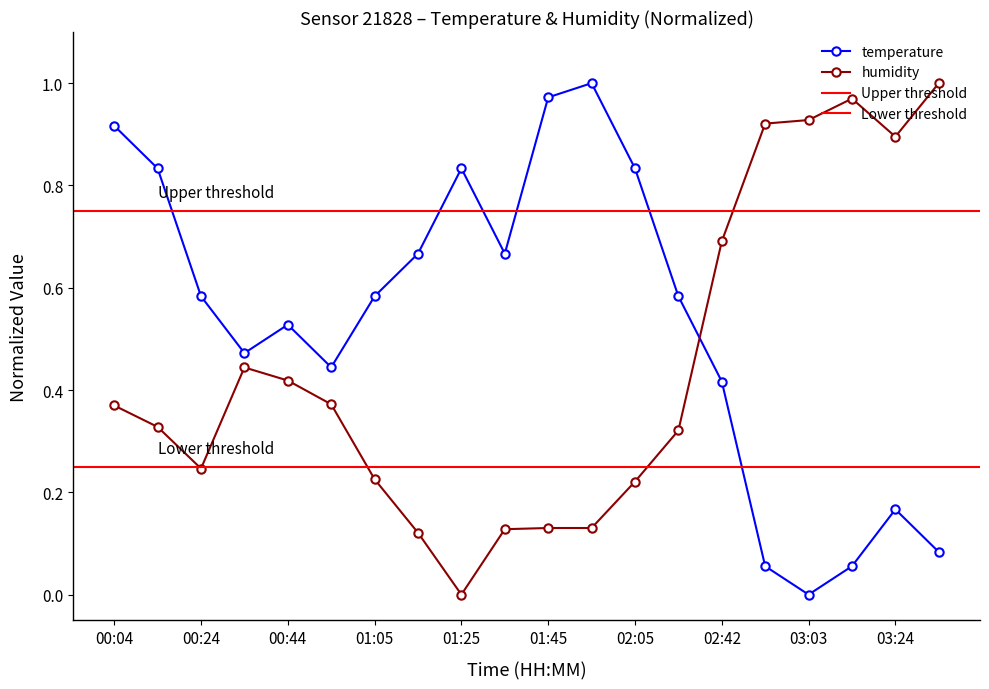

True or false: humidity has more than 2 interior local peaks.

False